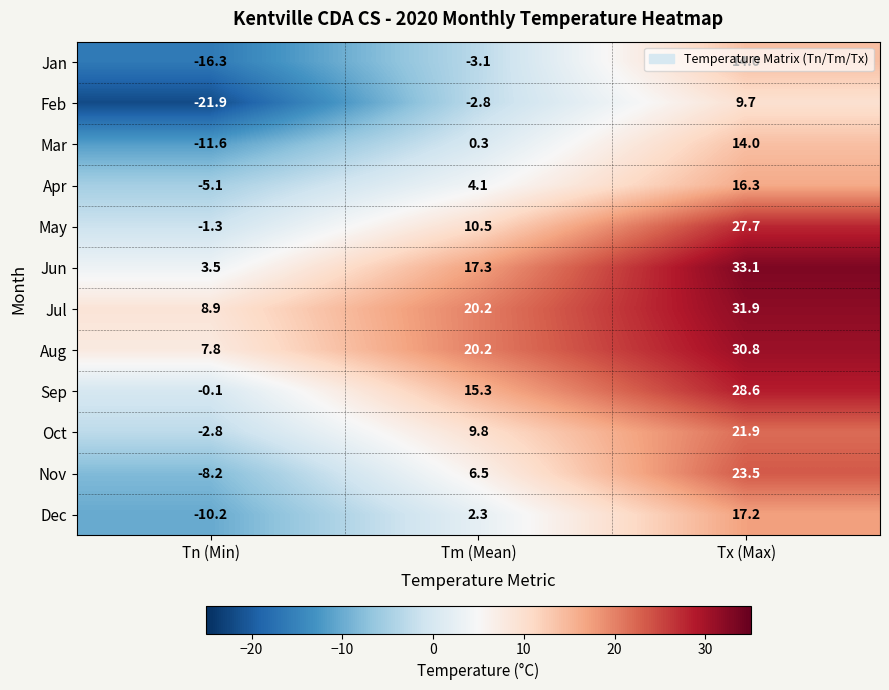

At which label does Jun first exceed 17?

Tm (Mean)